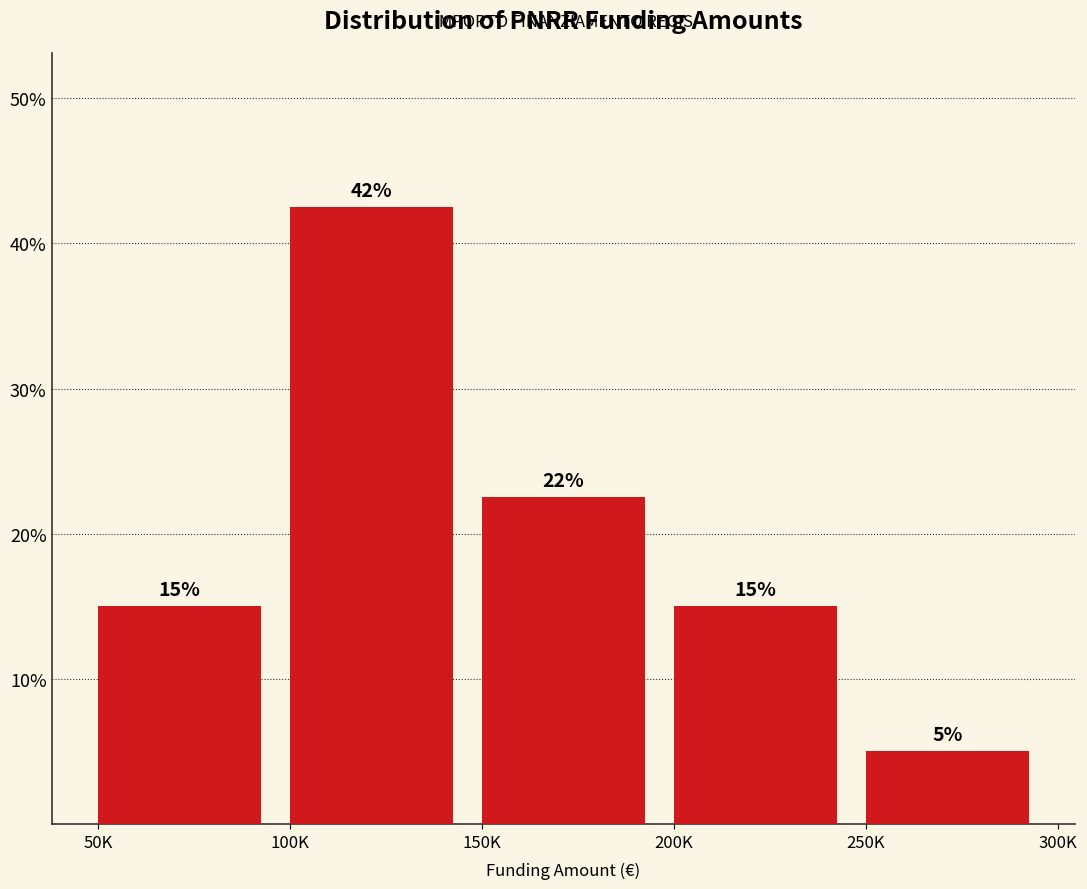

Which has a higher value, 100K or 50K?

100K